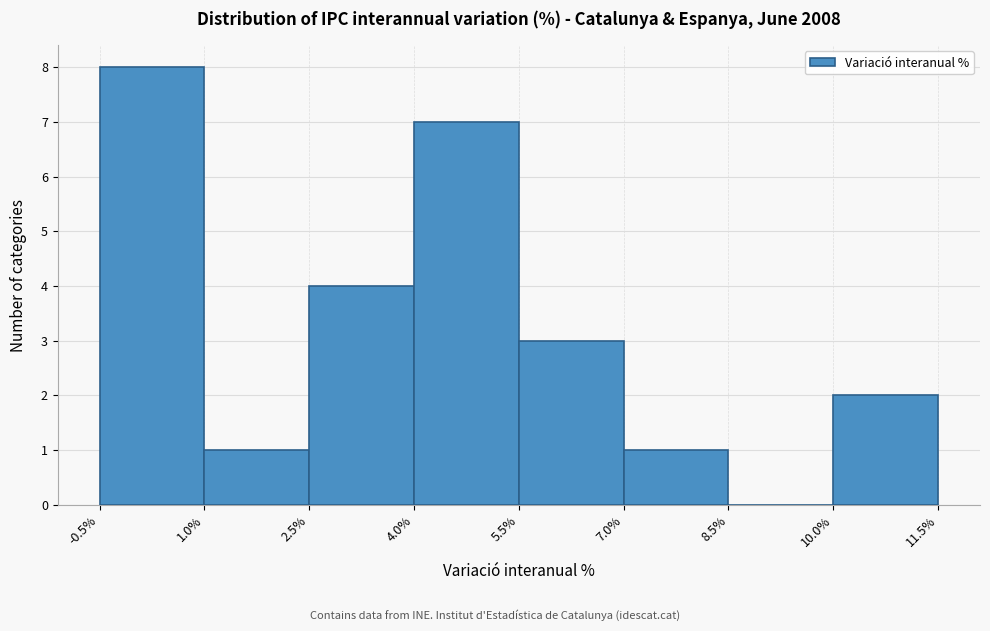

Reading left to right, list every bar in this chart as the range it spans on the x-axis followed by its height. The values are not printed on the chart, so give them approximately, as read against the axis.

-0.5% to 1.0%: 8
1.0% to 2.5%: 1
2.5% to 4.0%: 4
4.0% to 5.5%: 7
5.5% to 7.0%: 3
7.0% to 8.5%: 1
8.5% to 10.0%: 0
10.0% to 11.5%: 2